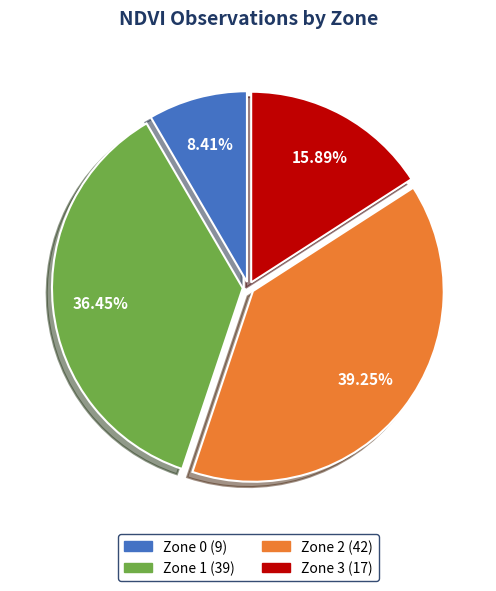

To the nearest percent, what is the difference between the largest and smallest slice percentages?

31%